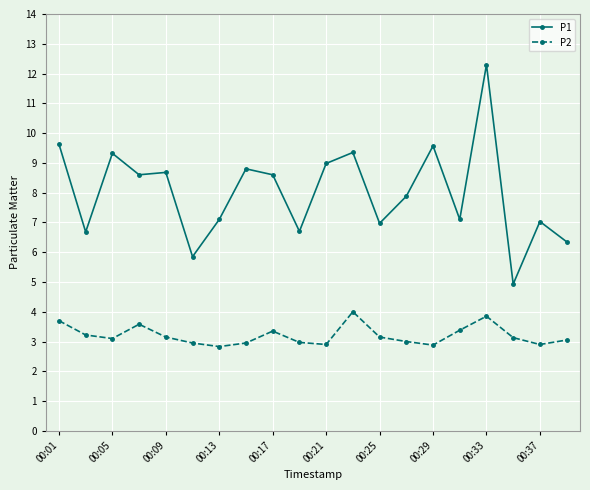

List the series in order of their overall mean, highest first.

P1, P2